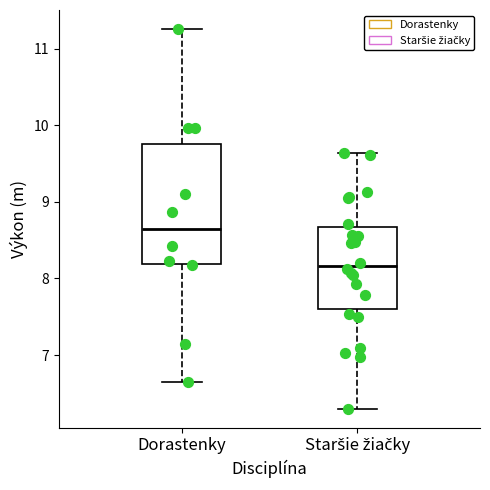

Where is the upper edge of the box for Staršie žiačky on the y-axis? The values are not printed on the chart, so give them approximately, as read against the axis.

8.7